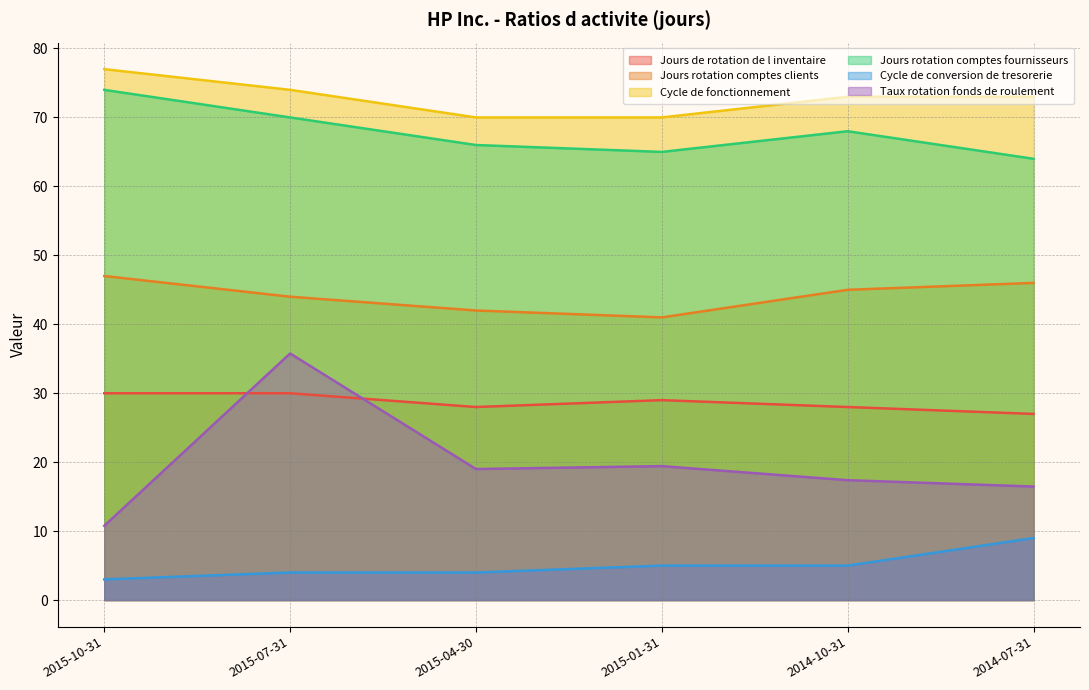

Does the chart display data point markers on the line(s)?

No